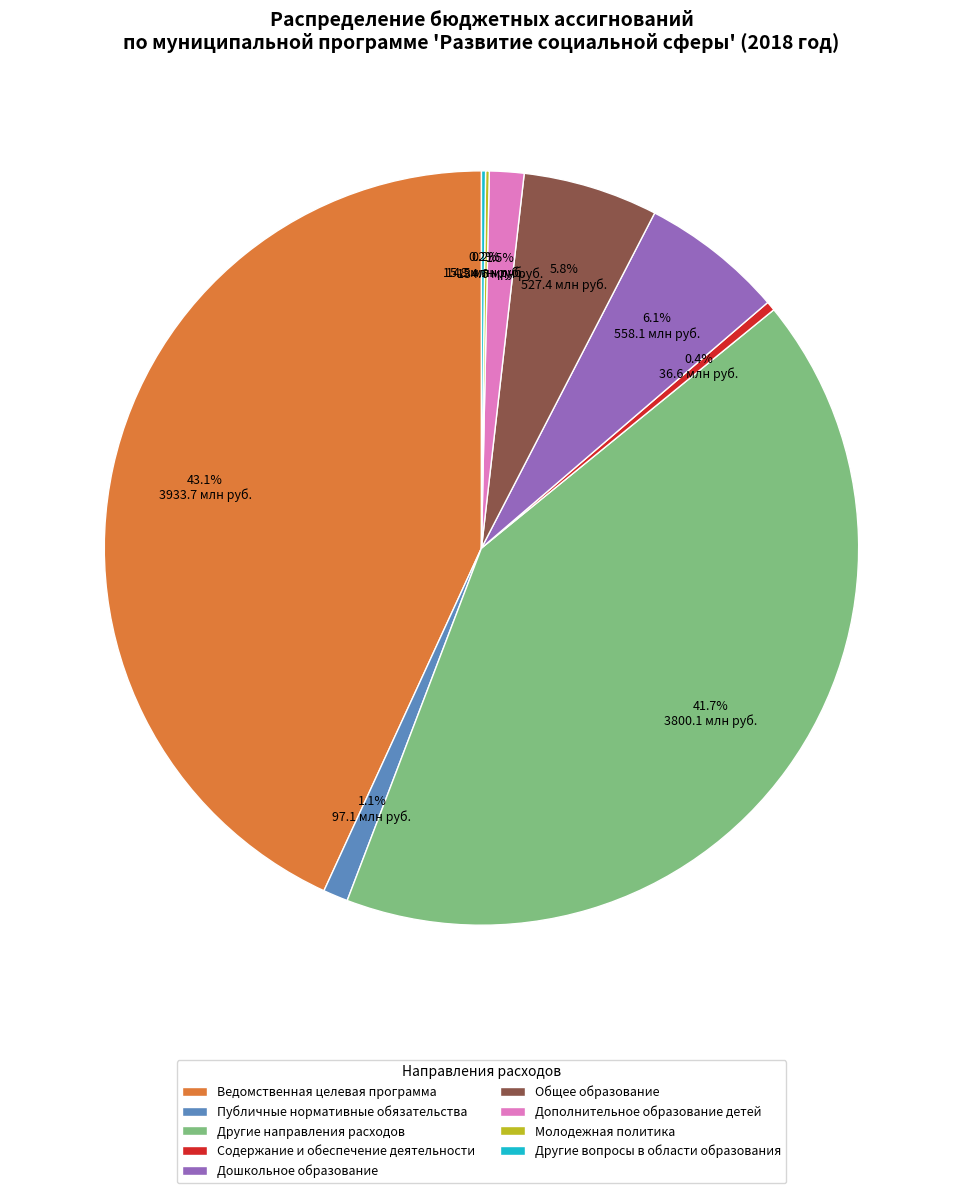

Does Публичные нормативные обязательства represent more than half of the total?

No